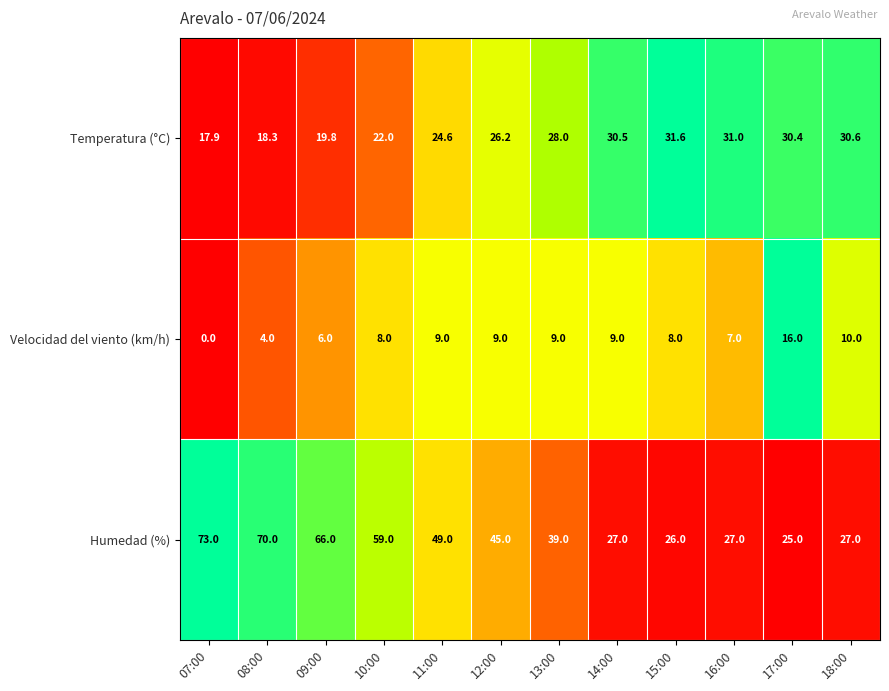

What is the difference between the highest and lowest values at 15:00?

23.6